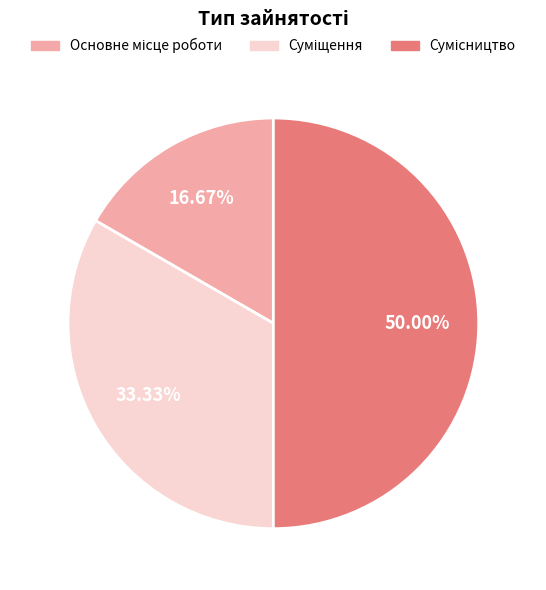

What percentage is the Сумісництво slice, to the nearest percent?

50%